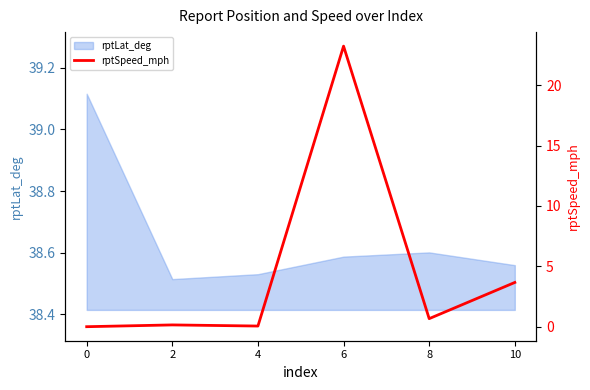

Is this an area chart (filled region under the line)?

No